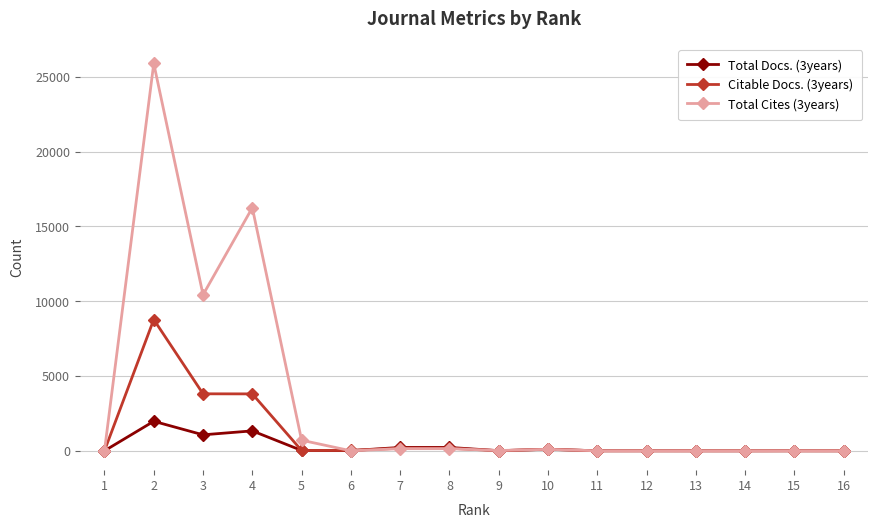

What is the maximum value shown in the chart?

25893